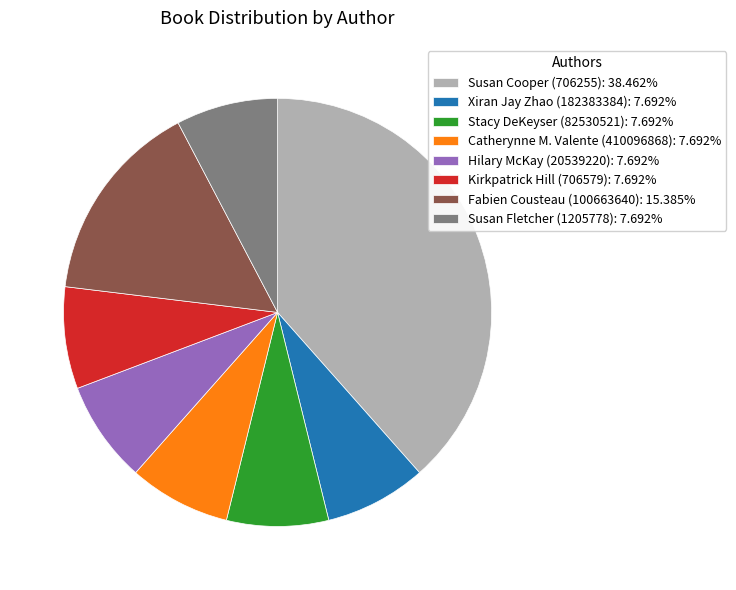

How many segments does this pie chart have?

8